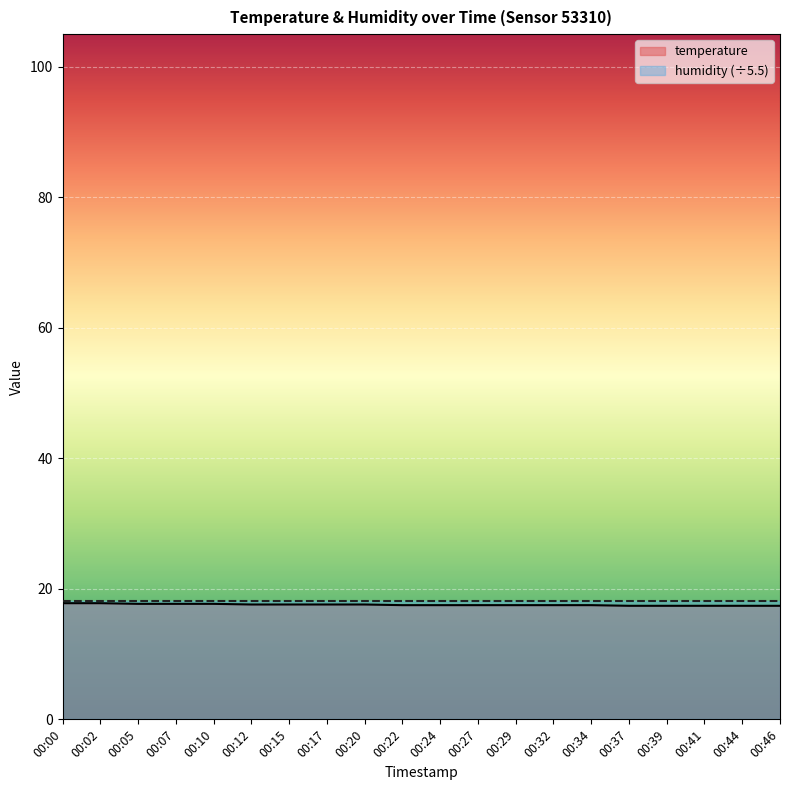

At which category does the chart reach its minimum across all series?

00:37